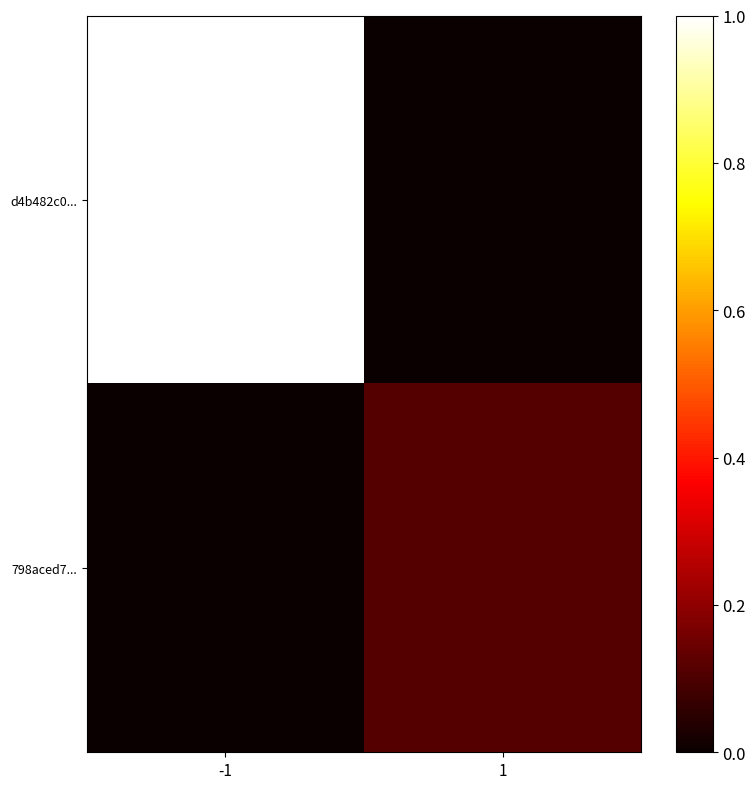

Count the number of data series in this chart.

2